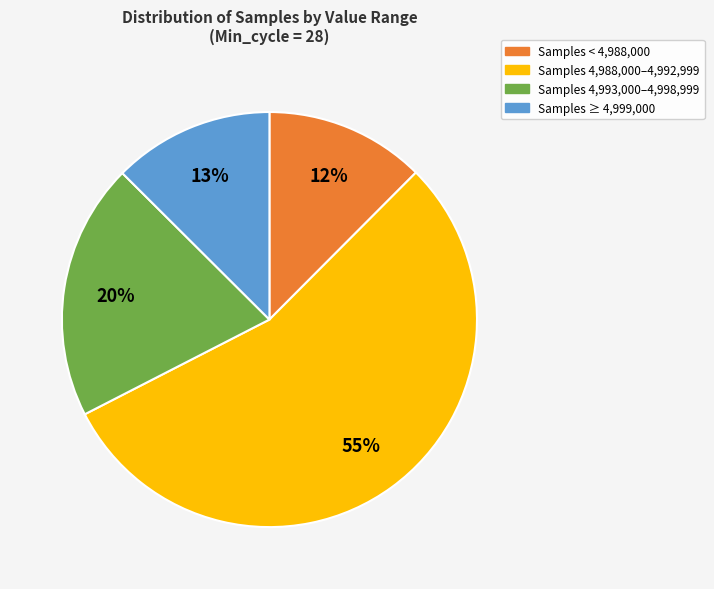

Does any single category account for the majority?

Yes